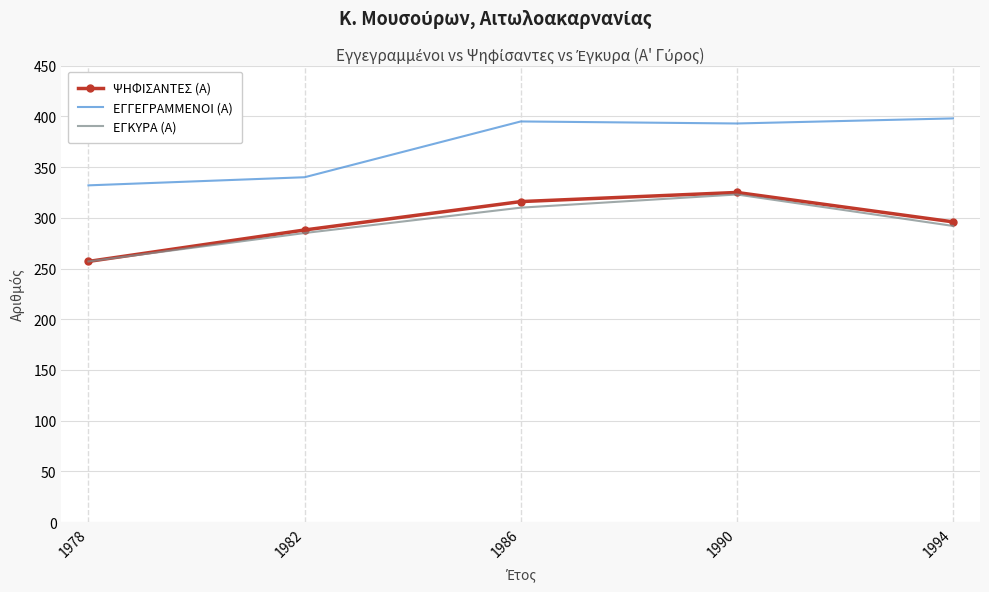

True or false: ΕΓΓΕΓΡΑΜΜΕΝΟΙ (Α) and ΨΗΦΙΣΑΝΤΕΣ (Α) cross at least once.

False